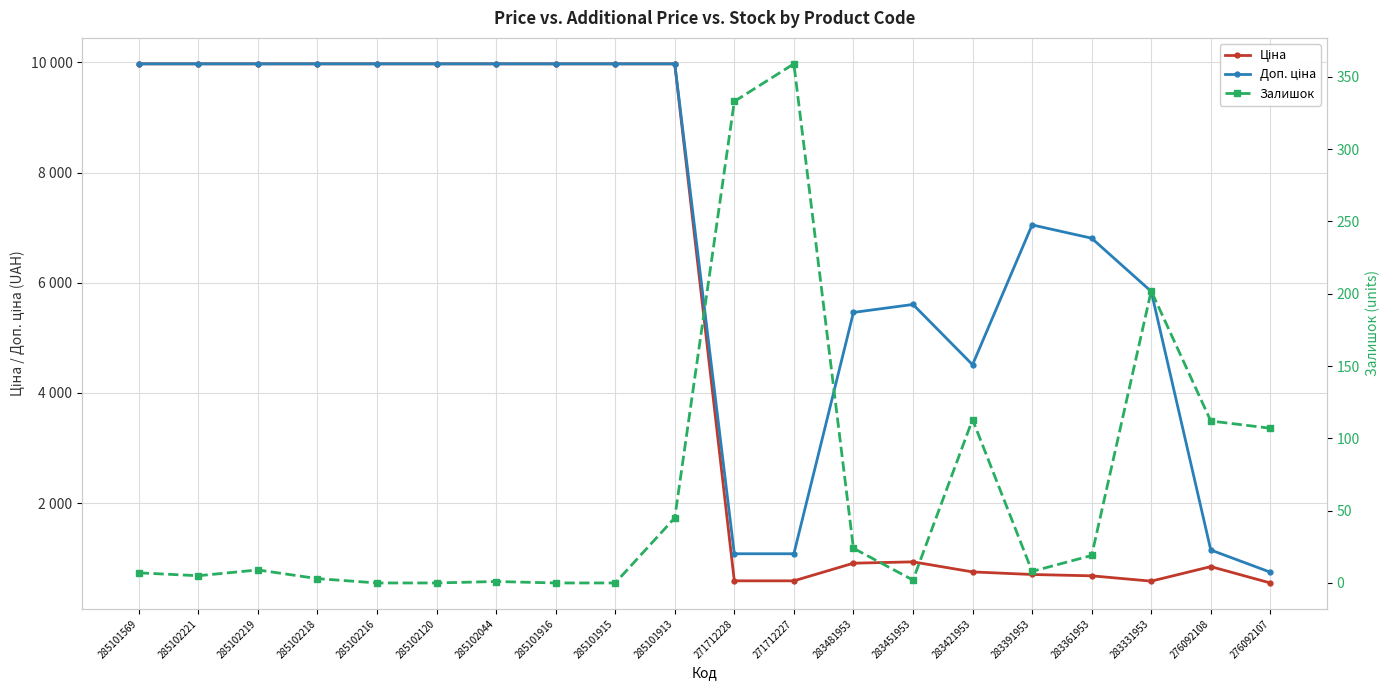

What is the label of the 4th point from the right?

283361953